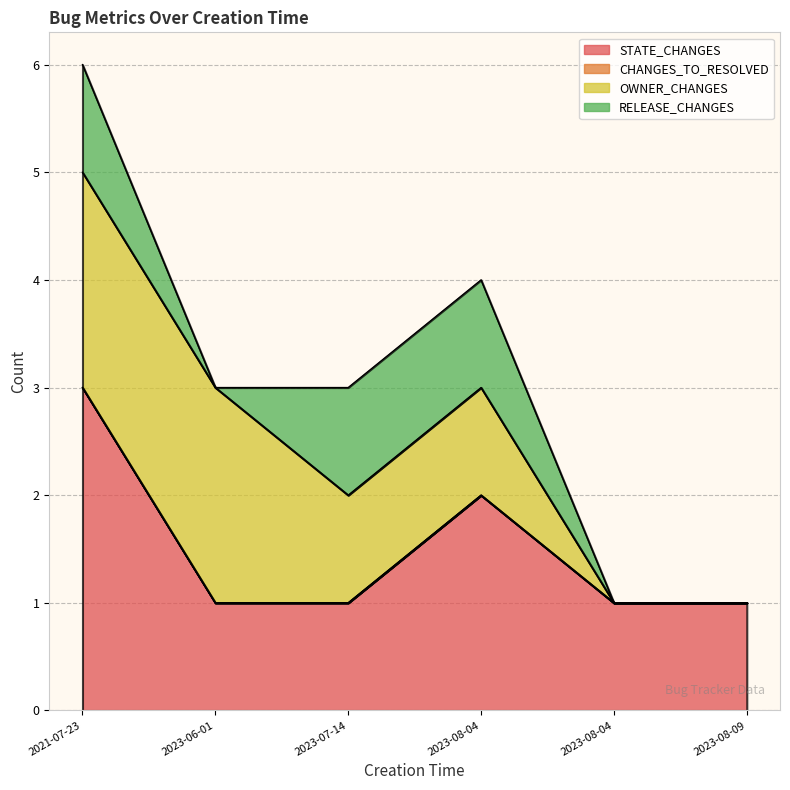

Which series changed the most between 2021-07-23 and 2023-08-09?

STATE_CHANGES